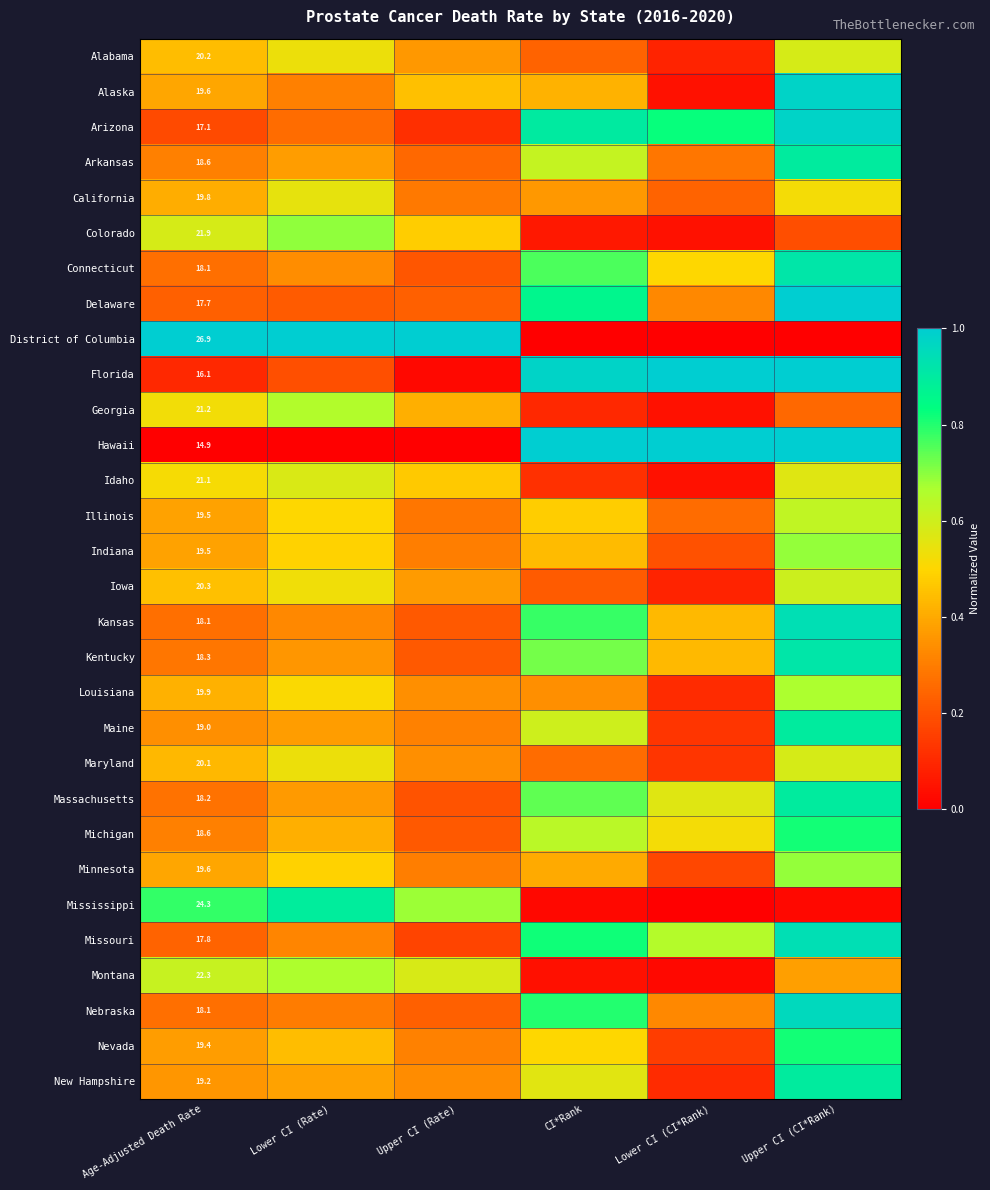

What is the difference between the highest and lowest values at Upper CI (Rate)?

1.0